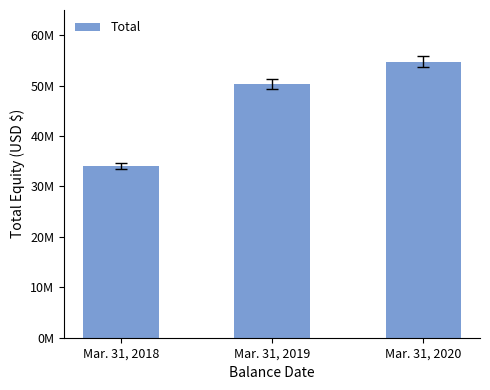

Reading left to right, list all the values displayed in this chart.

Mar. 31, 2018=34056860	Mar. 31, 2019=50262129	Mar. 31, 2020=54751151